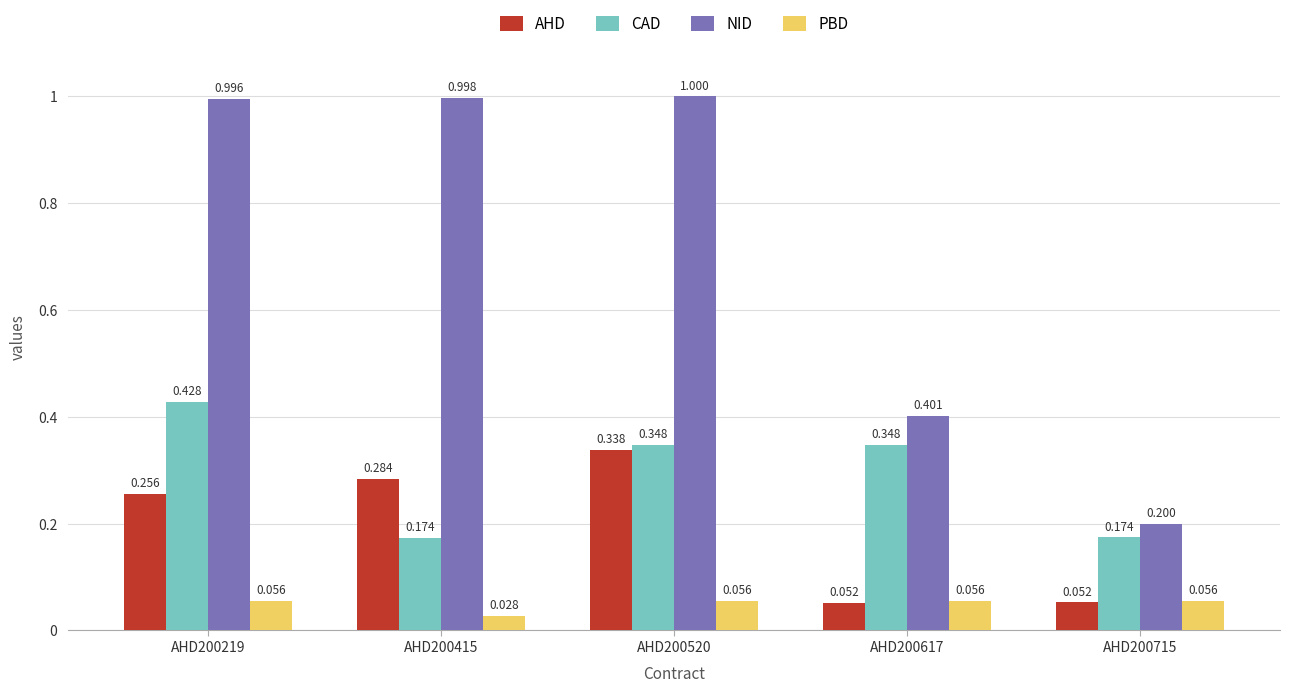

Which series has the largest total across all categories?

NID